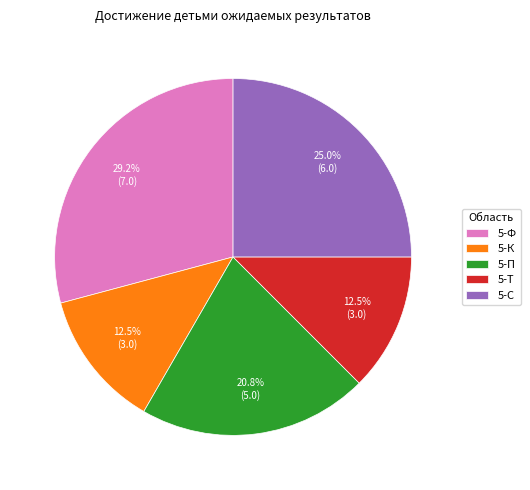

Approximately how many times larger is the value at 5-К compared to 5-Ф?

0.4